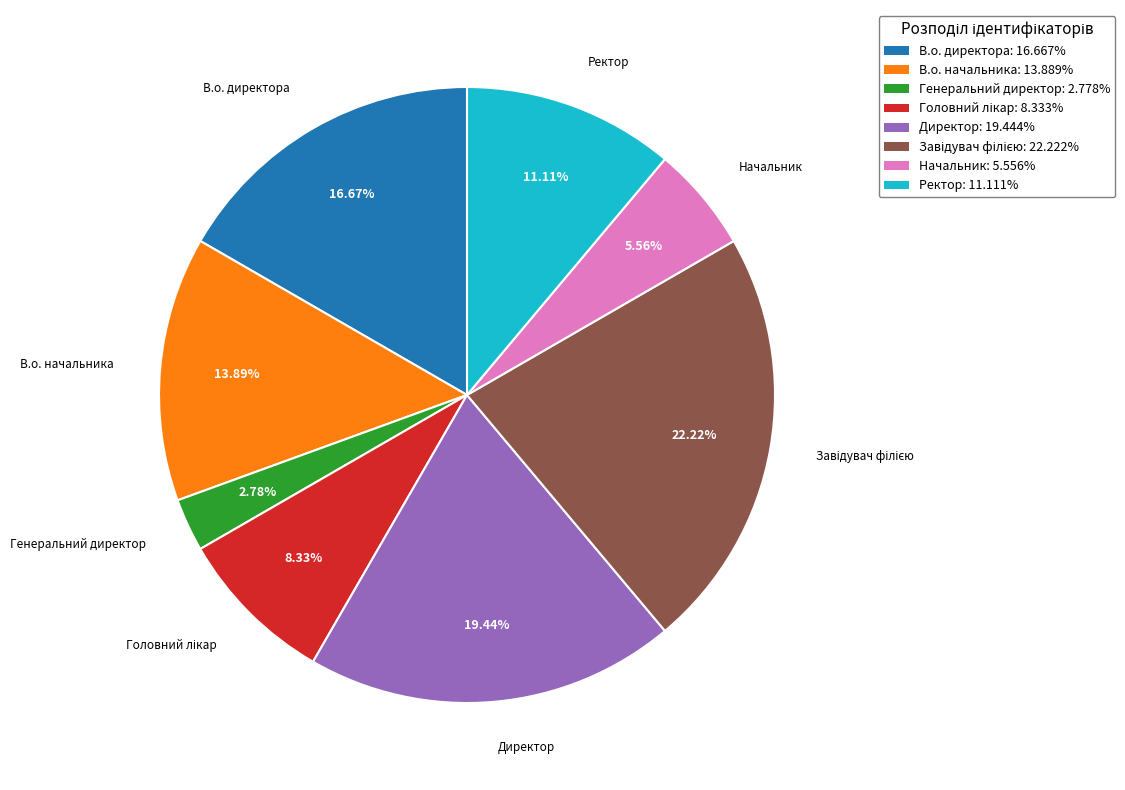

Does Генеральний директор represent more than half of the total?

No